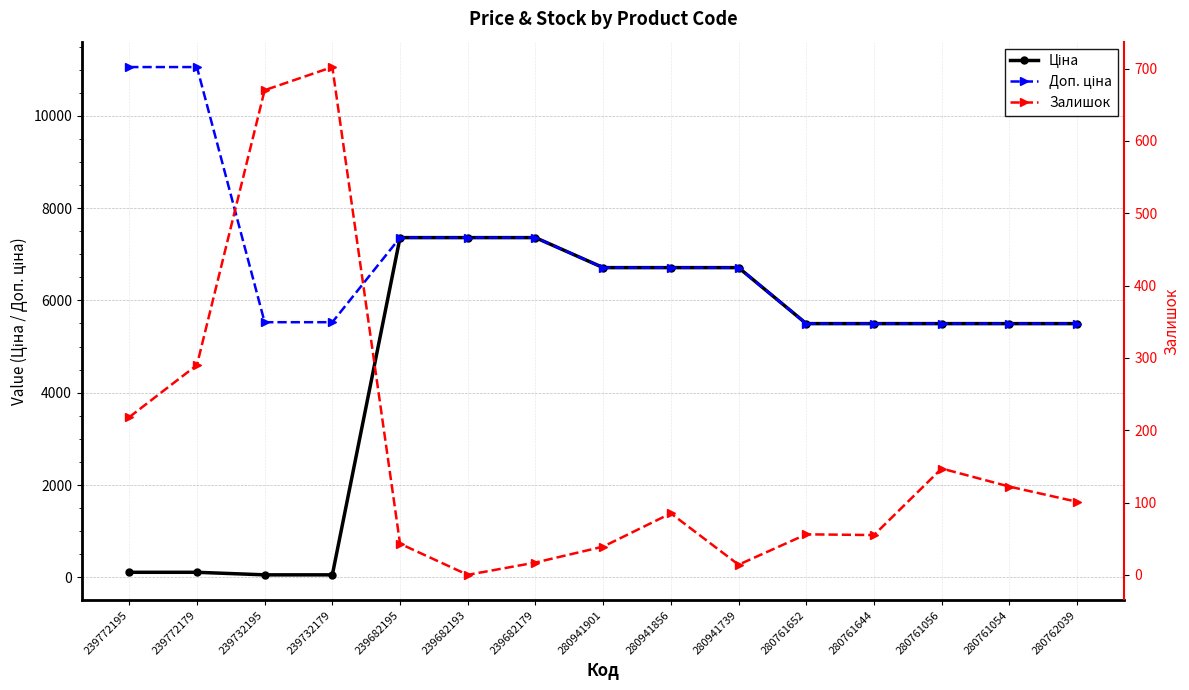

What is the difference between the maximum and minimum values in the Залишок series?

702.0